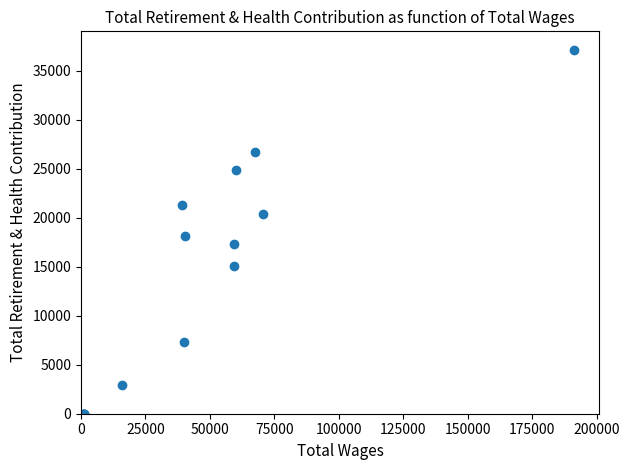

What Y value in the scatter plot is closest to 18570?

18123